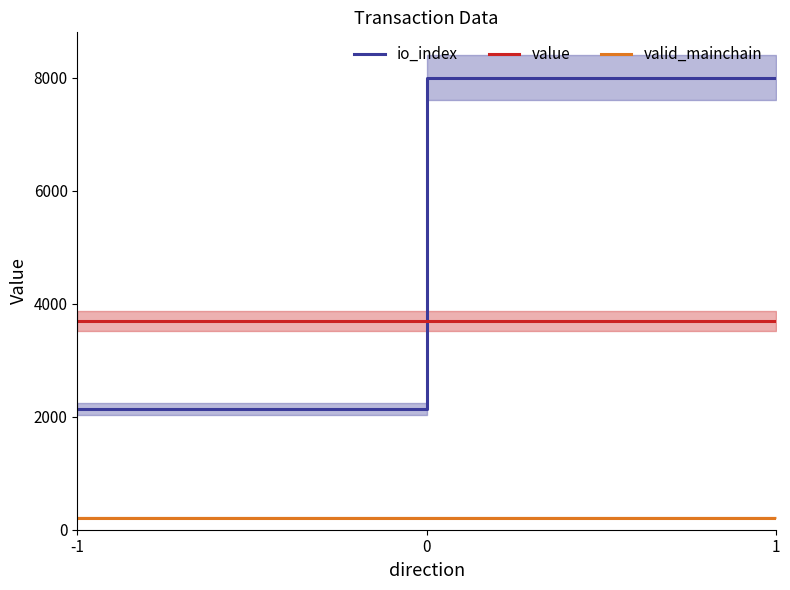

Rank the categories by value value from lowest to highest.

-1, 0, 1